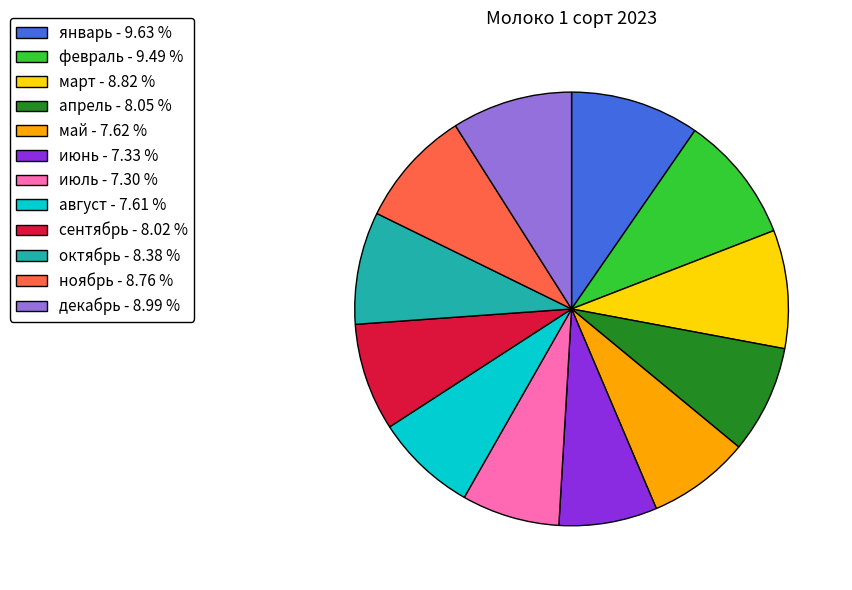

Is there a majority slice in this chart?

No